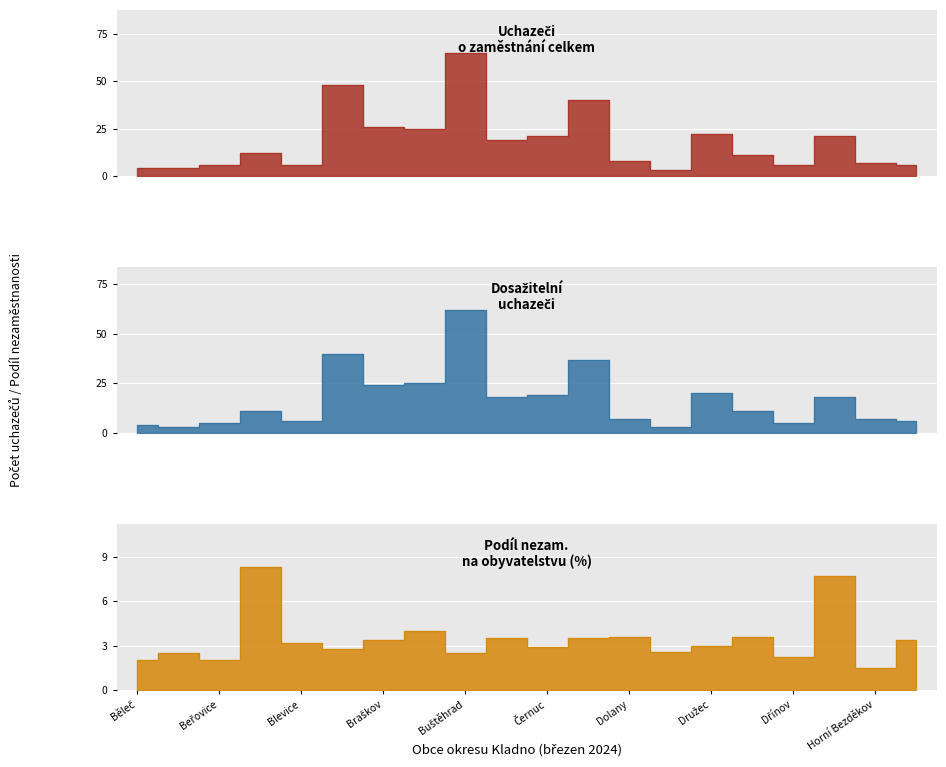

Is it true that Uchazeči o zaměstnání celkem equals 17.0 at Brandýsek?

False